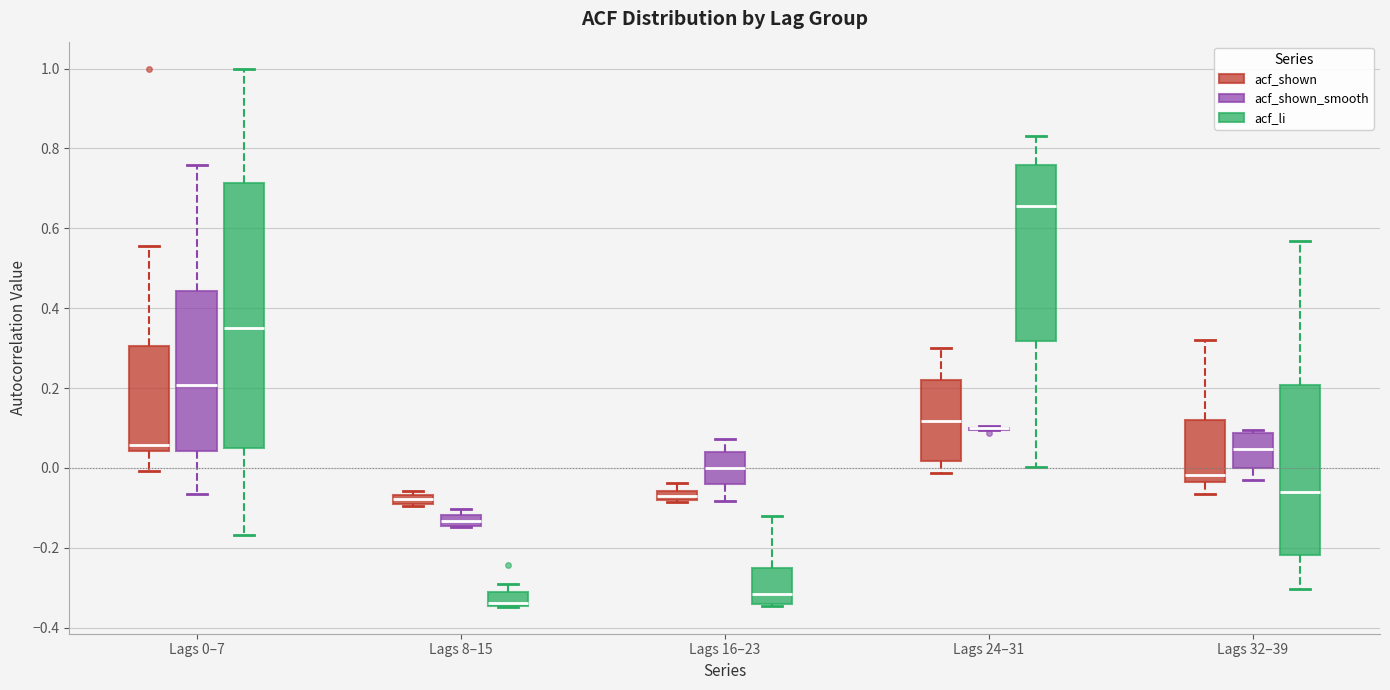

Which box is the tallest, from its lower edge to its upper edge?

Lags 0–7 (acf_li)